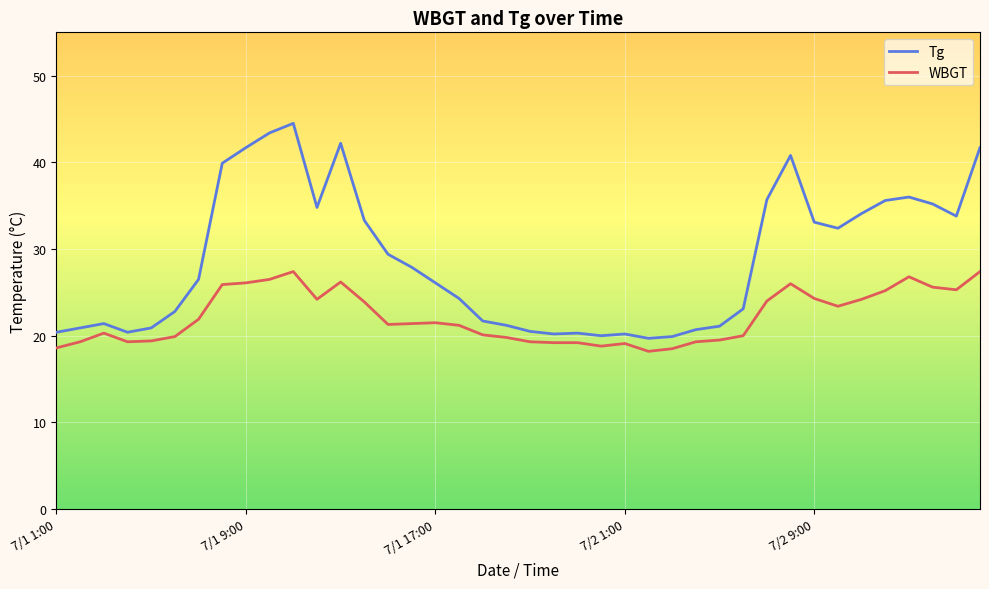

Rank the series by their average value, from lowest to highest.

WBGT, Tg